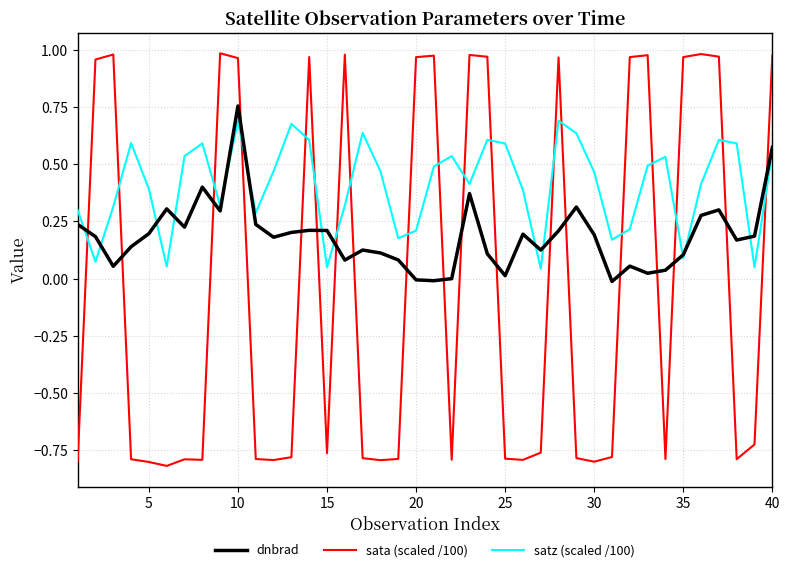

List the series in order of their overall mean, highest first.

satz (scaled /100), dnbrad, sata (scaled /100)